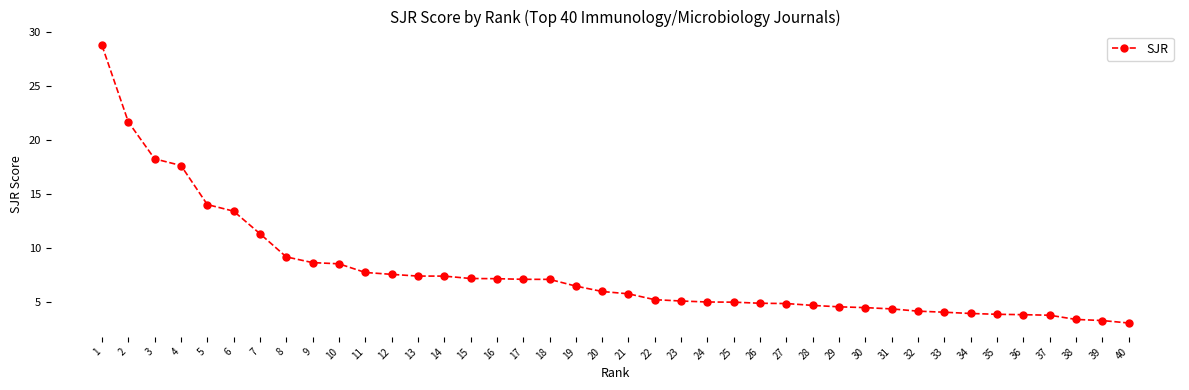

What is the difference between the maximum and minimum values?

25.8